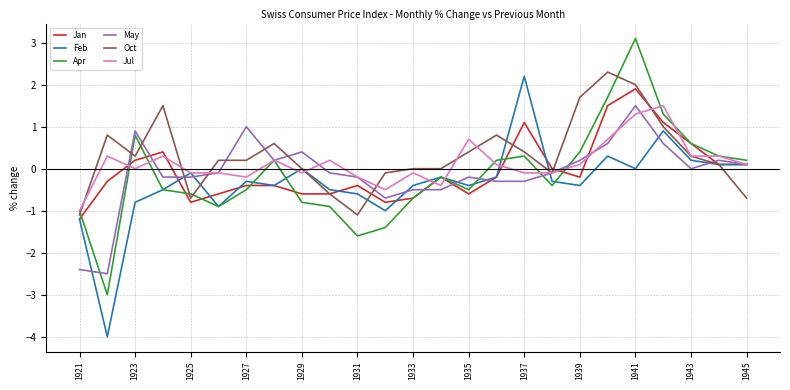

How many lines are shown in the chart?

6